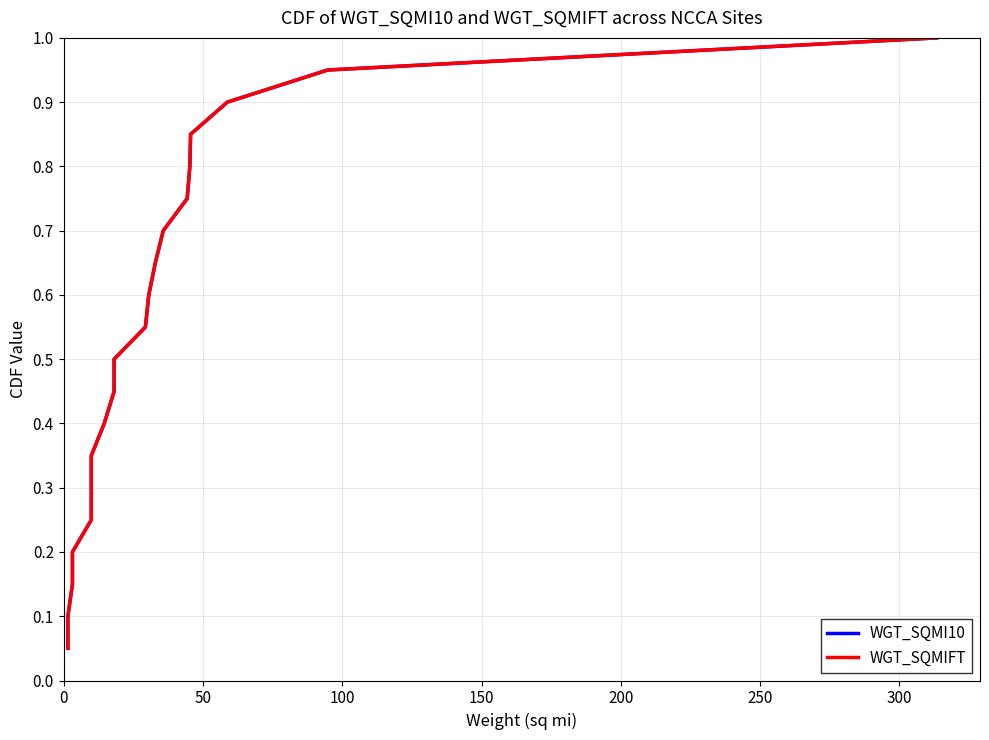

What is the value of the WGT_SQMIFT point at the 7th from the left?

0.3